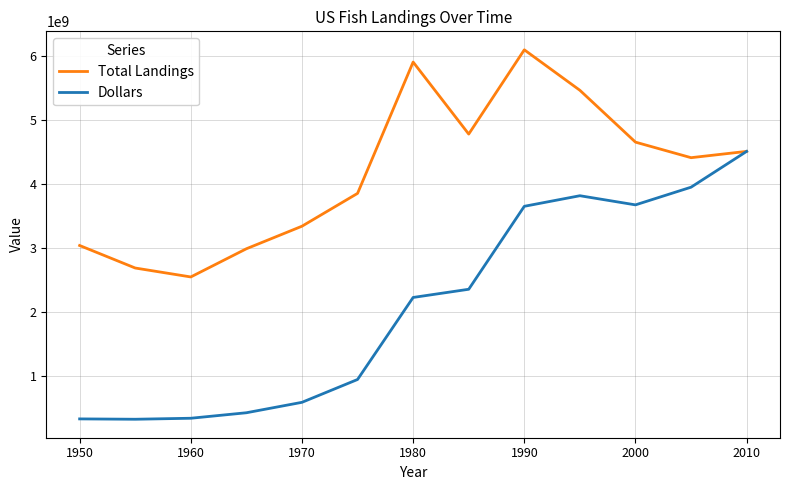

Count the number of data series in this chart.

2